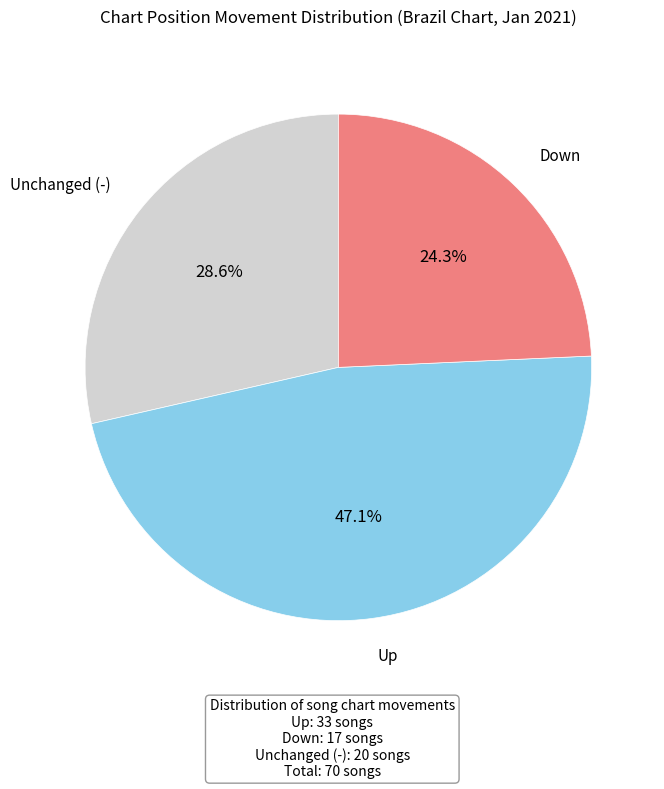

Is the sum of Down and Unchanged (-) greater than half?

Yes